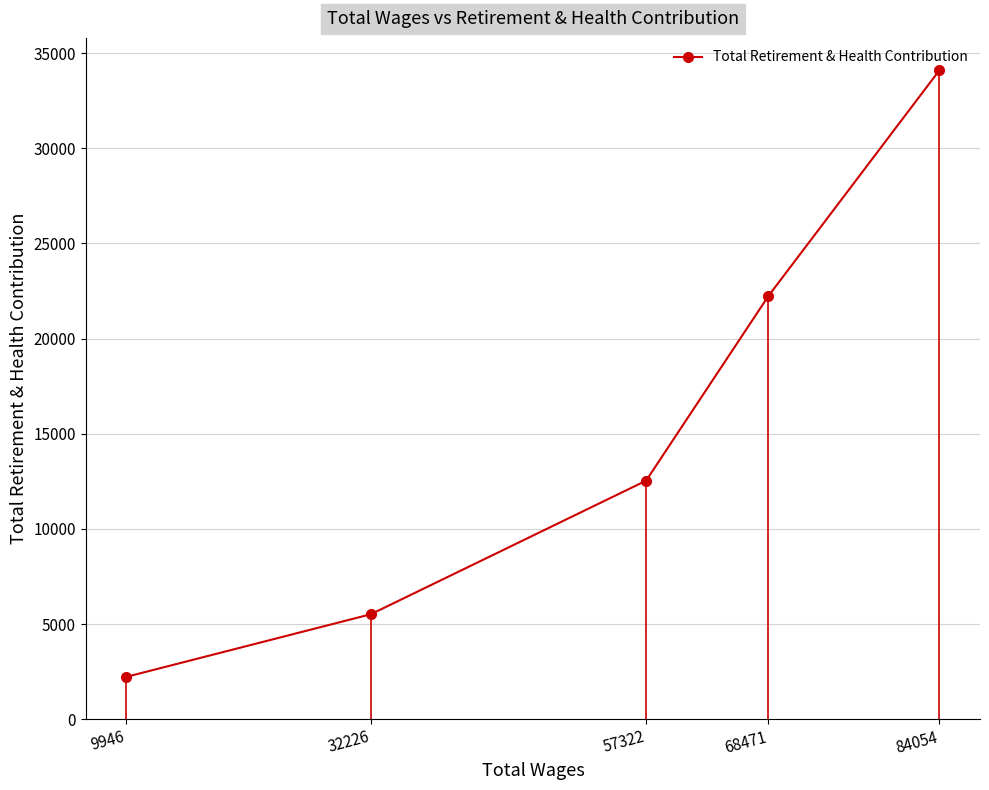

What is the sum of all values?

76608